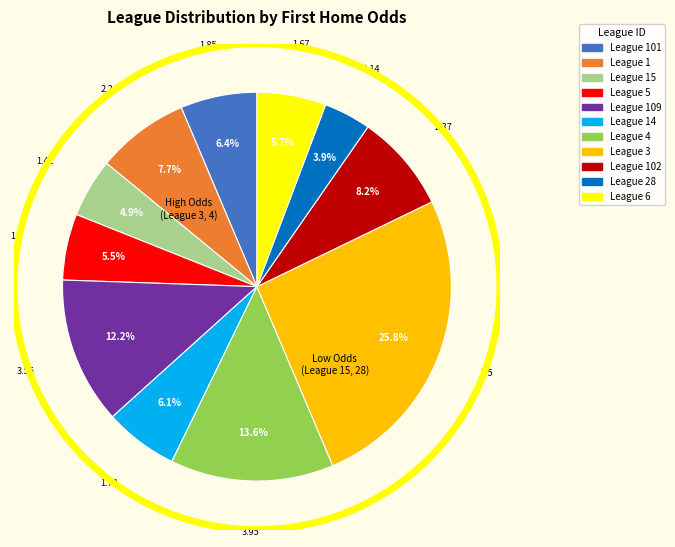

To the nearest percent, what is the average slice percentage?

9%